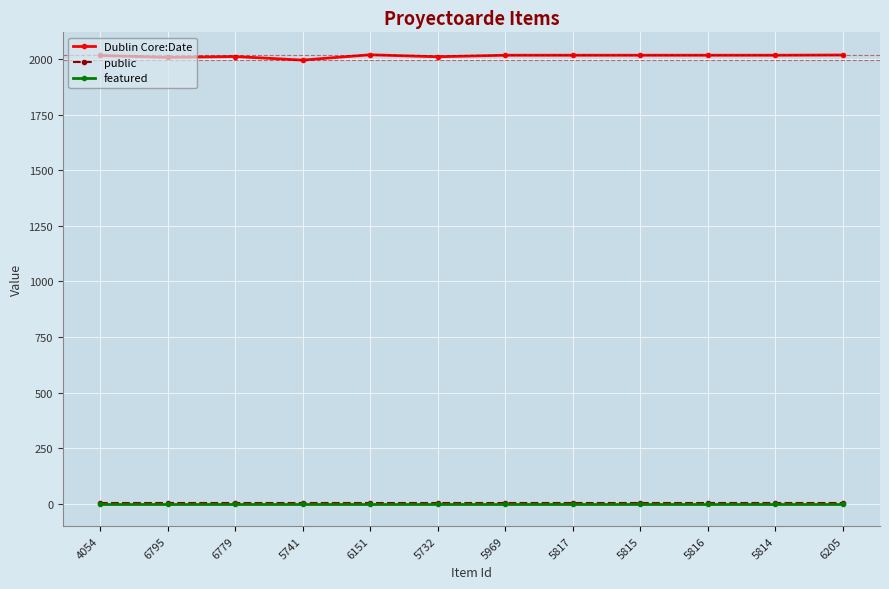

At how many categories does at least one series exceed 324?

12